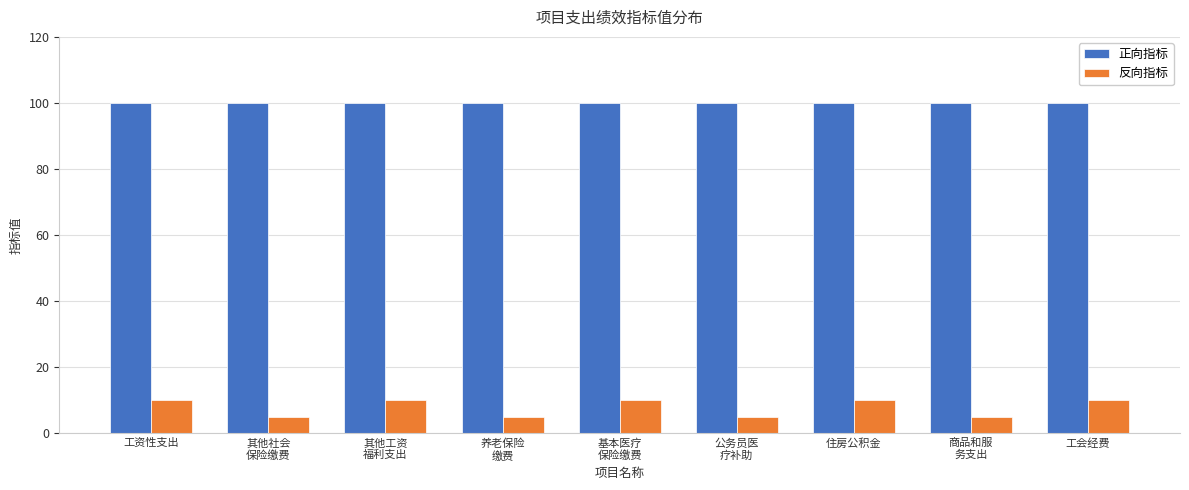

At how many categories does at least one series exceed 10?

9